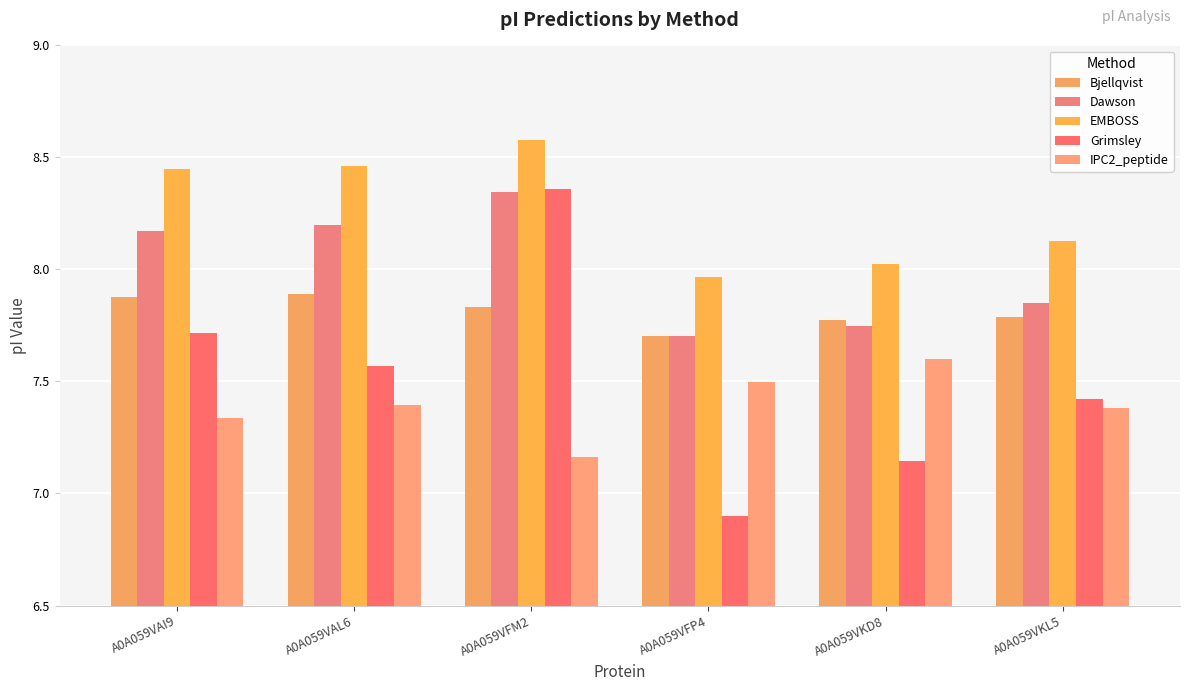

Read the IPC2_peptide value at A0A059VKD8.

7.6